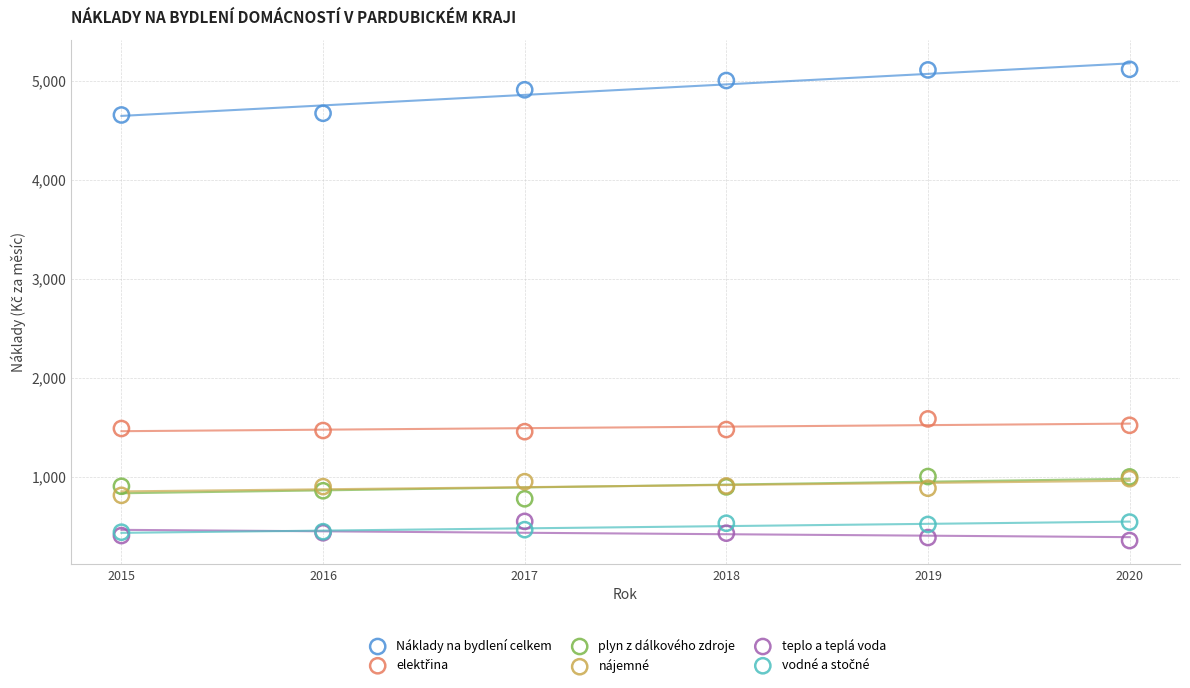

Across all series, what Y value is closest to 2734?

1582.6